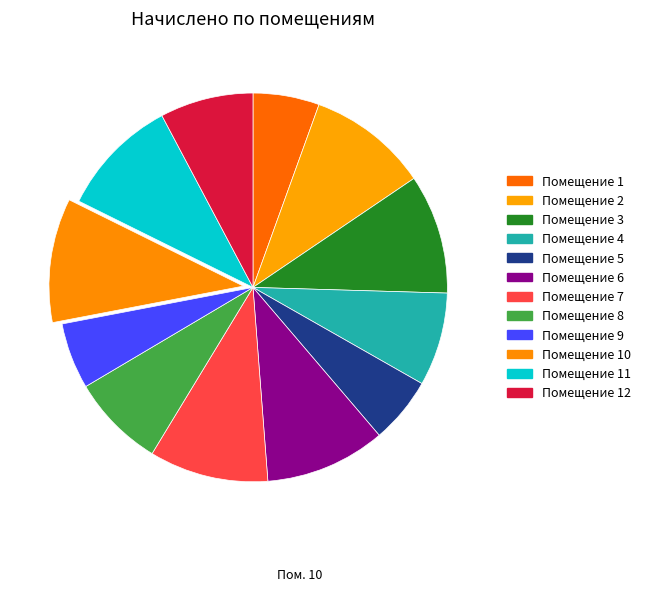

What is the smallest slice in the pie chart?

9